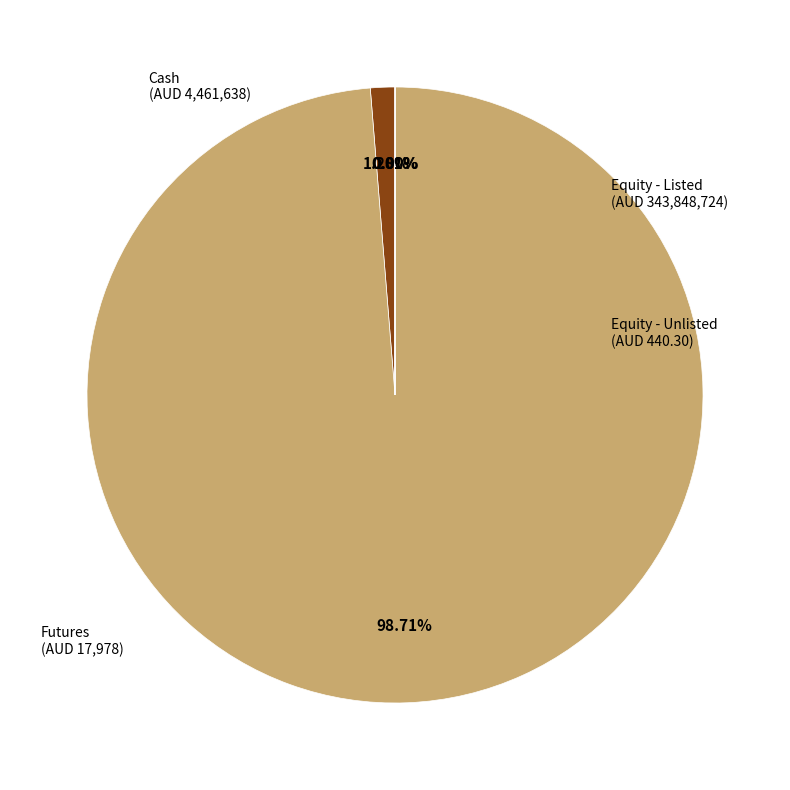

To the nearest percent, what percentage of the pie is Equity - Listed?

99%